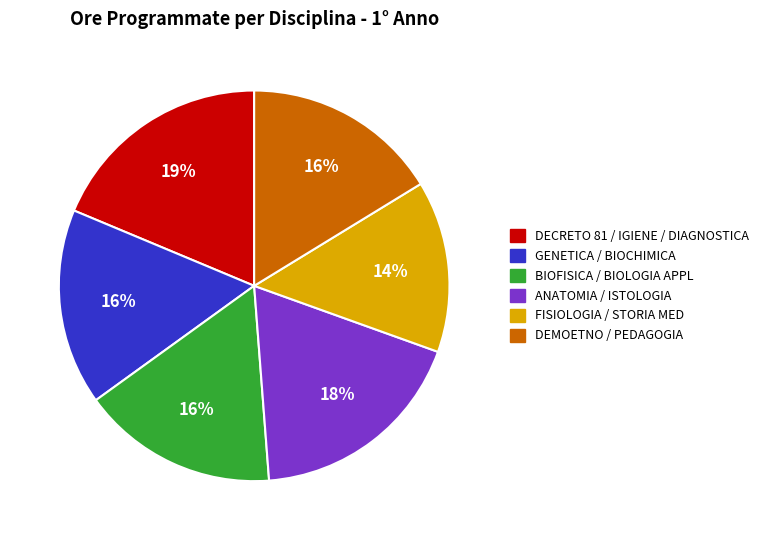

To the nearest percent, what portion does BIOFISICA / BIOLOGIA APPL represent?

16%